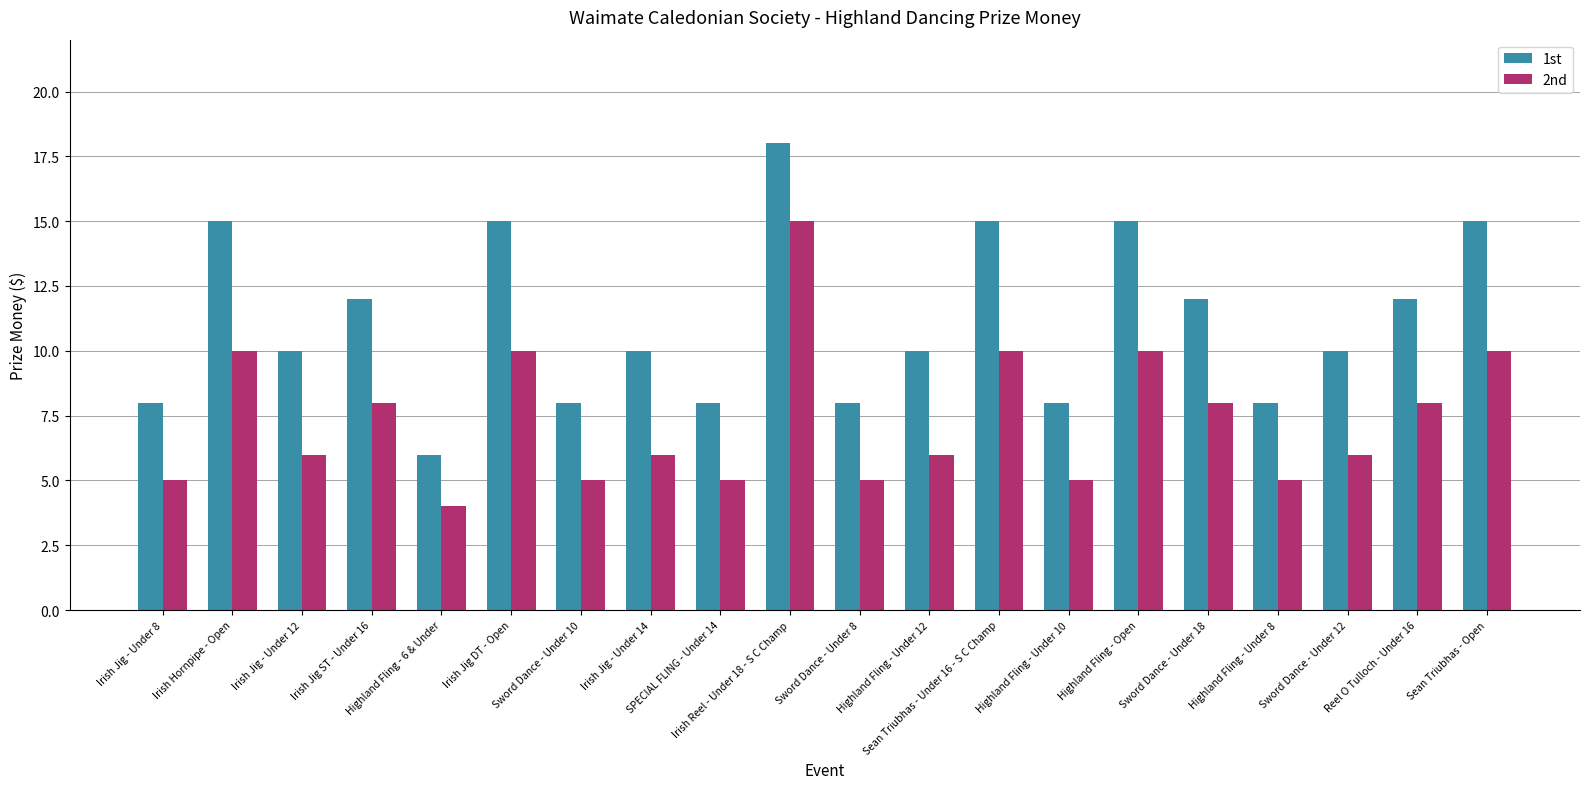

Rank the series by their average value, from lowest to highest.

2nd, 1st